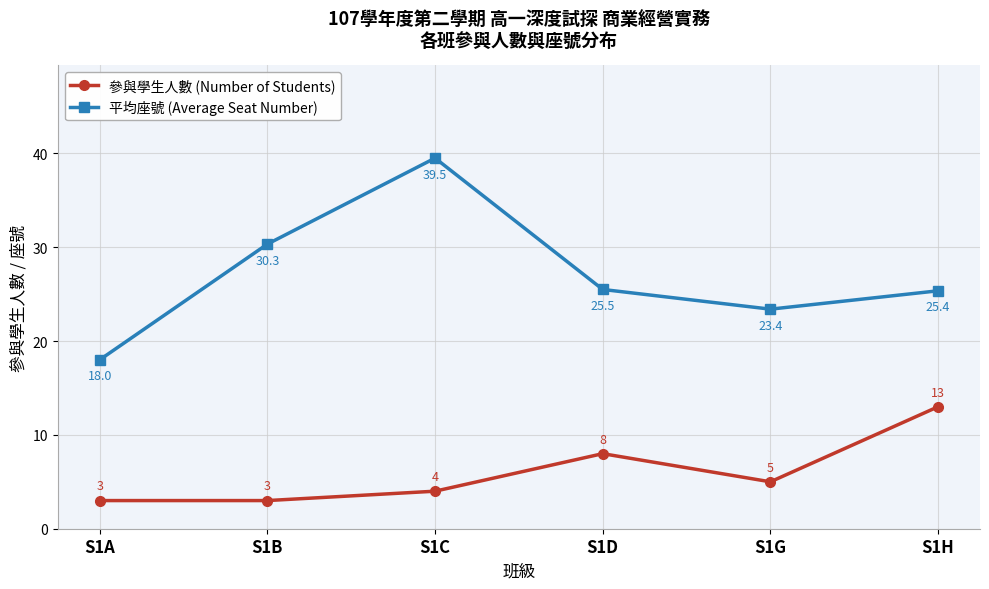

List the series in order of their peak value, highest first.

平均座號 (Average Seat Number), 參與學生人數 (Number of Students)